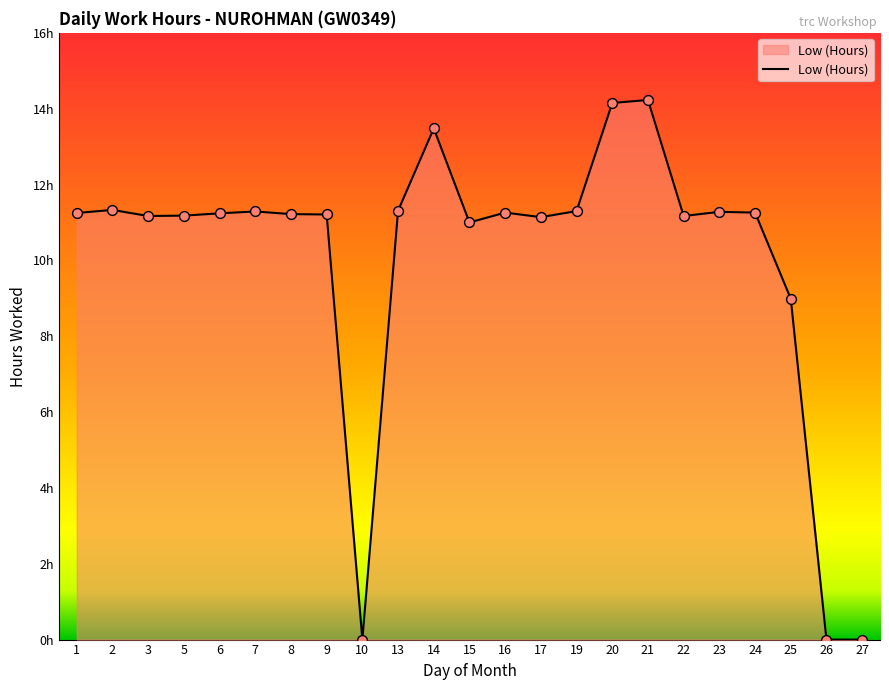

What is the change in value from 15 to 25?

-2.0